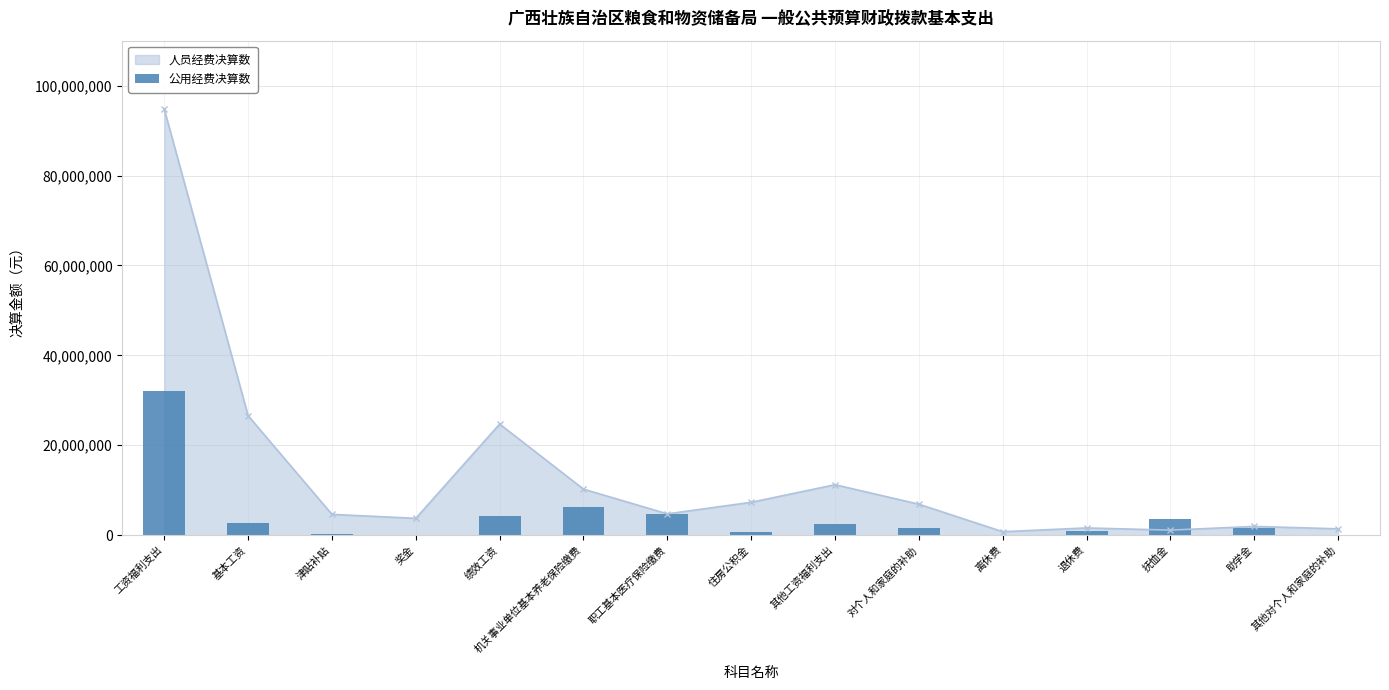

What position from the left is 助学金?

14